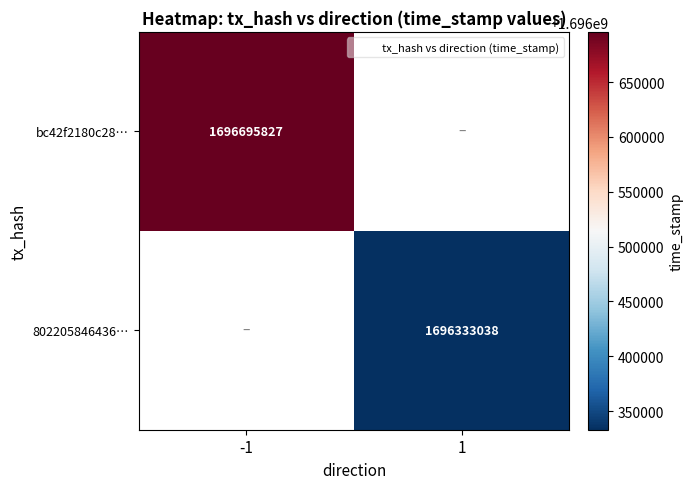

Which category has the lowest value across all series?

1